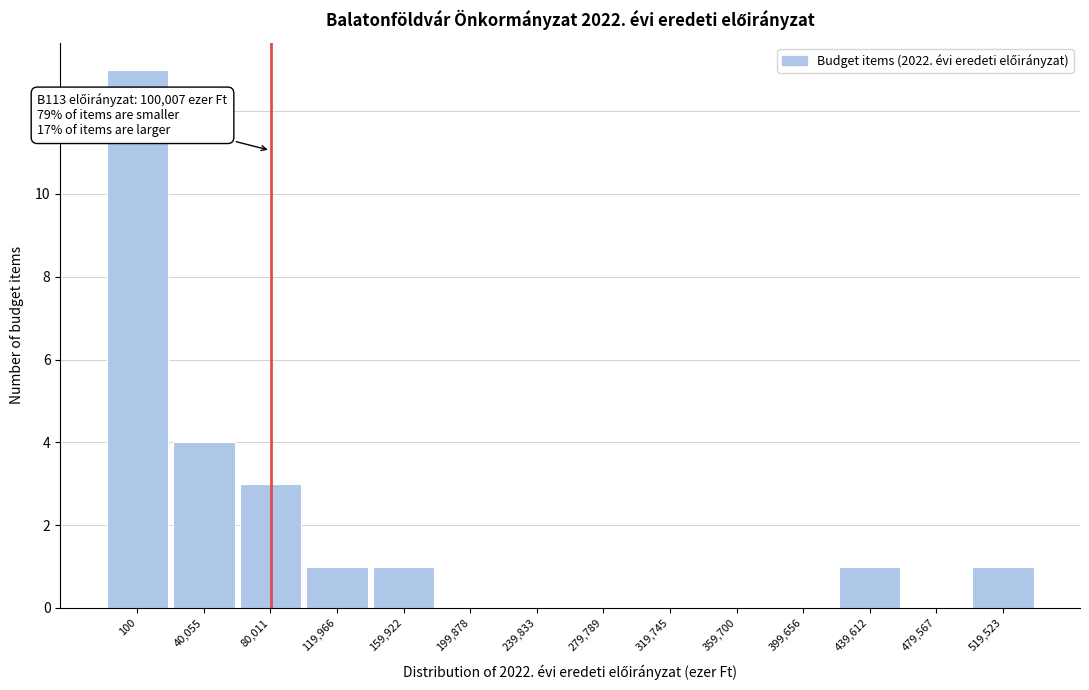

Reading left to right, what are all the values shown in this chart?

100=13	40,055=4	80,011=3	119,966=1	159,922=1	199,878=0	239,833=0	279,789=0	319,745=0	359,700=0	399,656=0	439,612=1	479,567=0	519,523=1